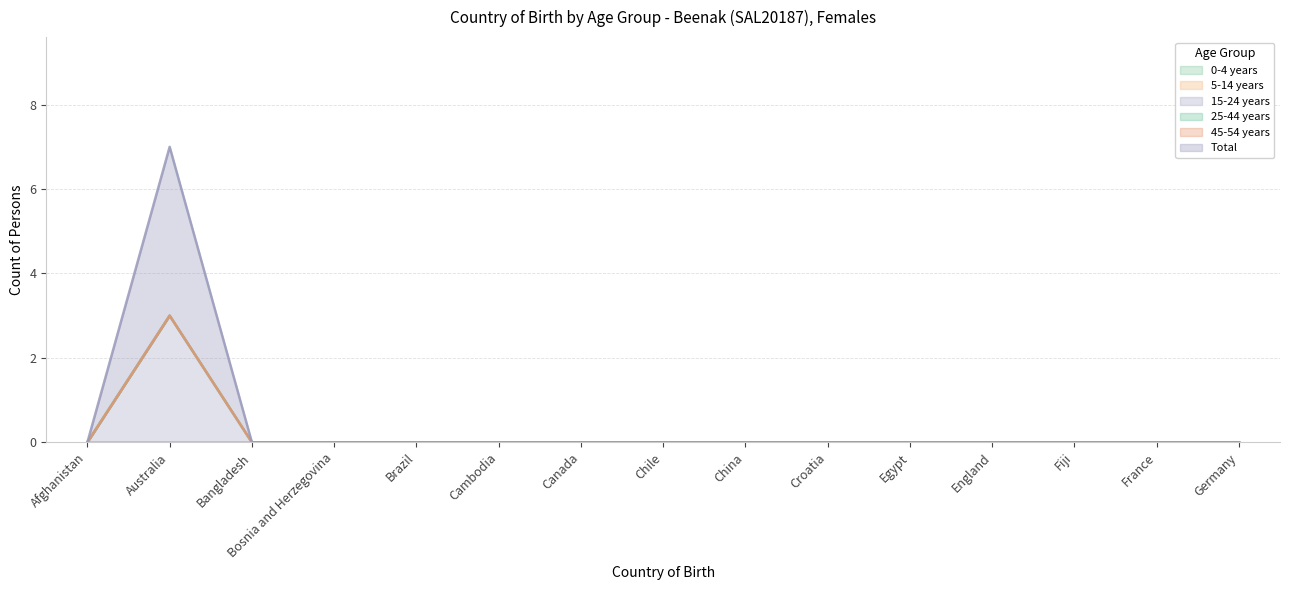

At how many categories does at least one series exceed 2?

1